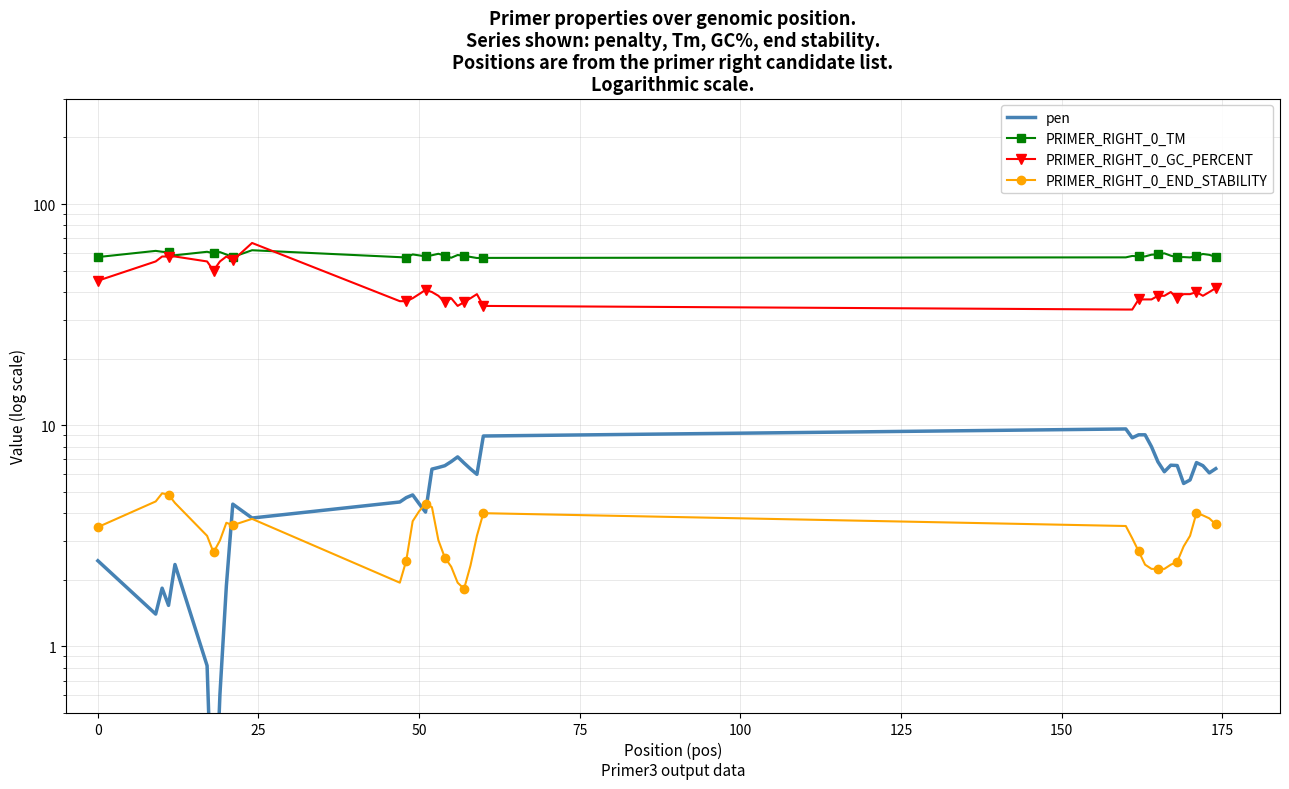

True or false: pen and PRIMER_RIGHT_0_TM cross at least once.

False